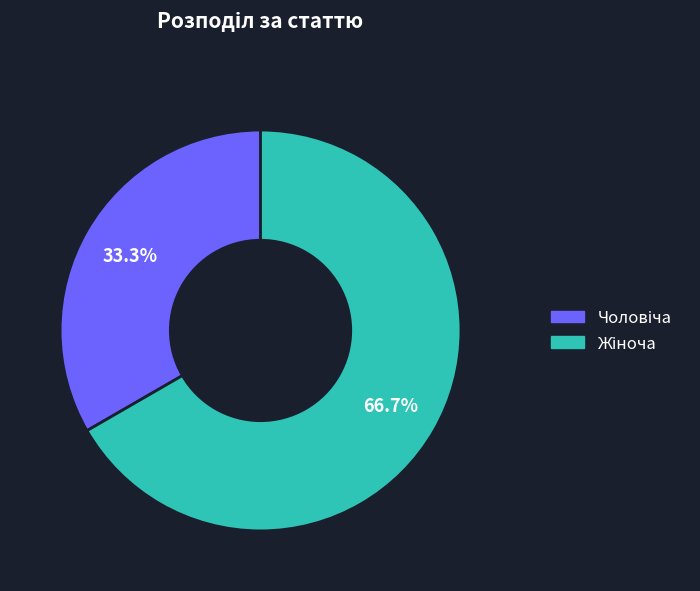

Does any single category account for the majority?

Yes